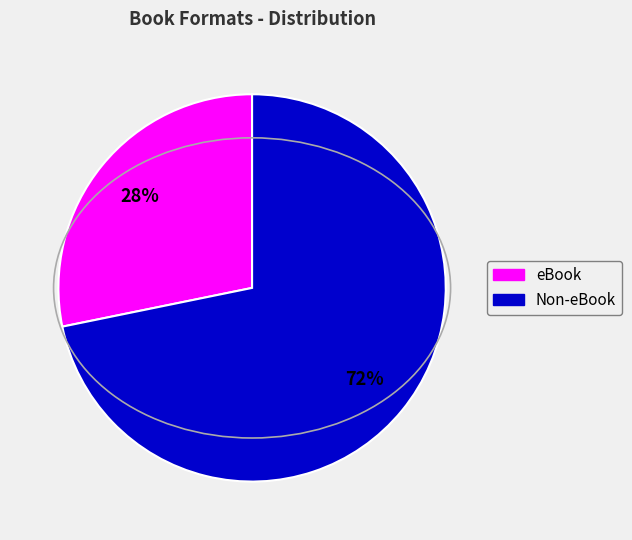

Is there any slice that represents more than half of the pie?

Yes